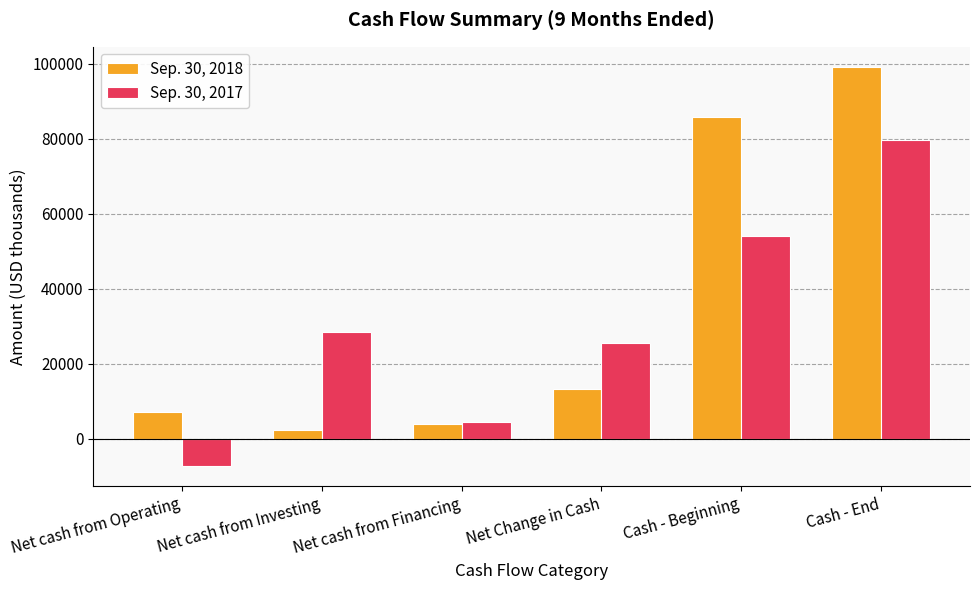

Is it true that Sep. 30, 2018 equals 3951 at Net Change in Cash?

False